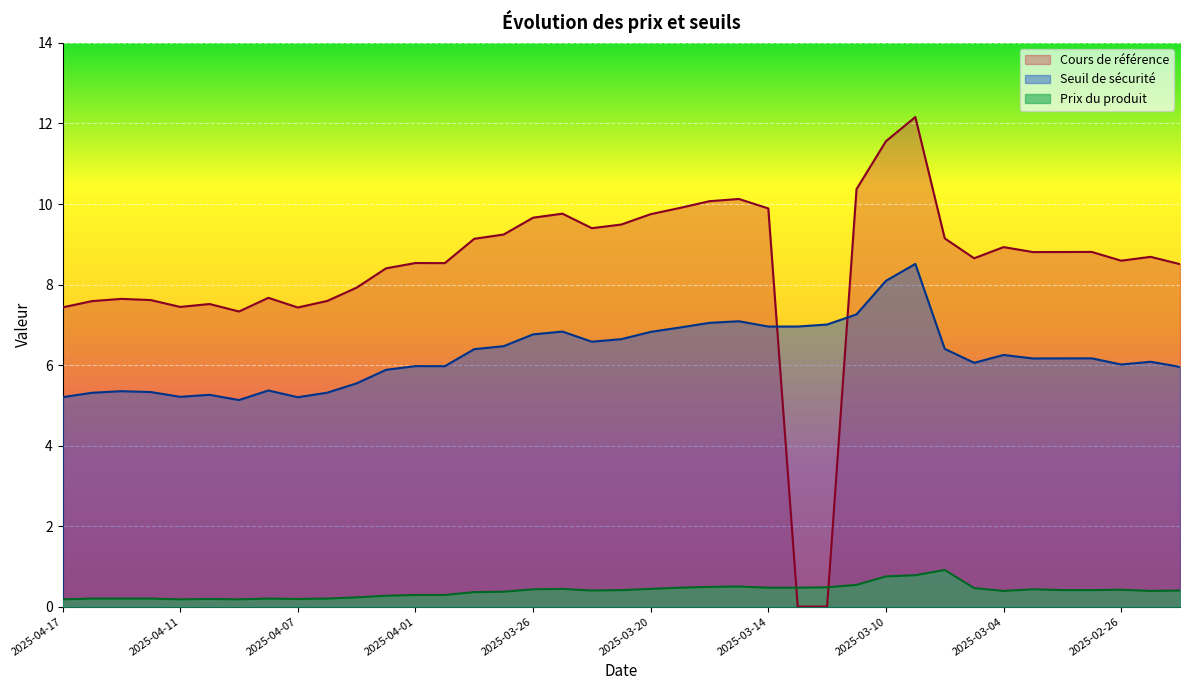

What is the sum of all Prix du produit values?

15.0